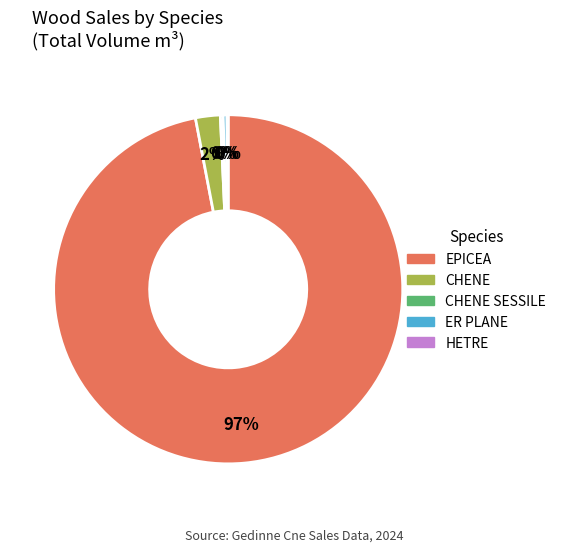

To the nearest percent, what is the average slice percentage?

20%